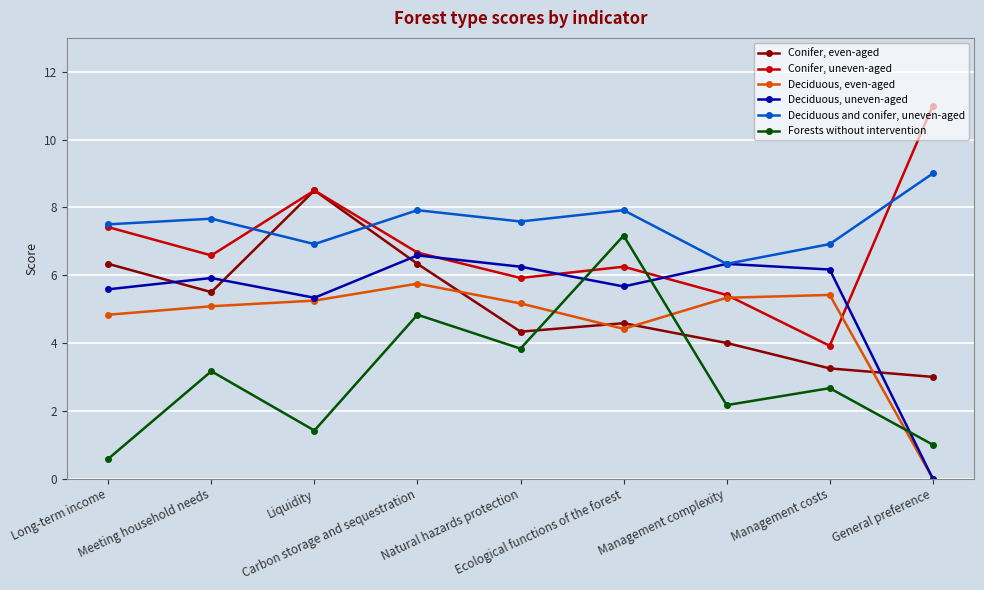

Is it true that Conifer, uneven-aged equals 2.4 at Natural hazards protection?

False